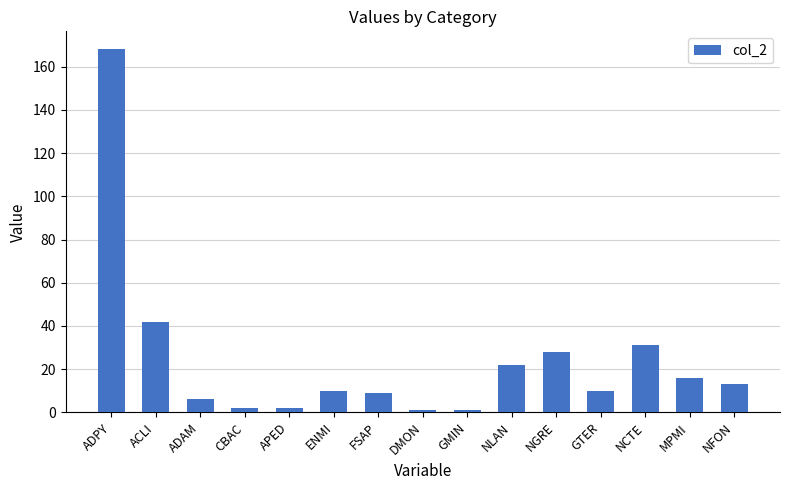

What is the difference between the maximum and minimum values?

167